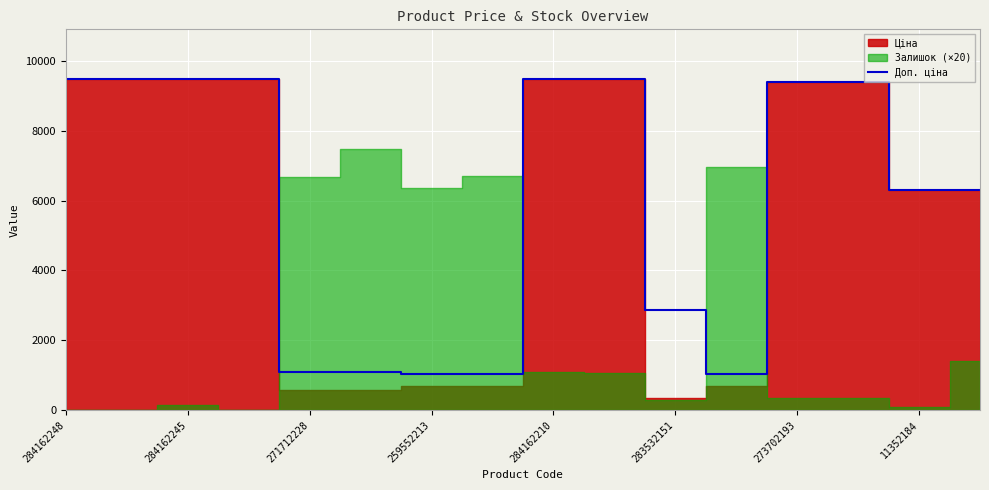

The value of Доп. ціна at 283532151 is 1338.7. True or false?

False